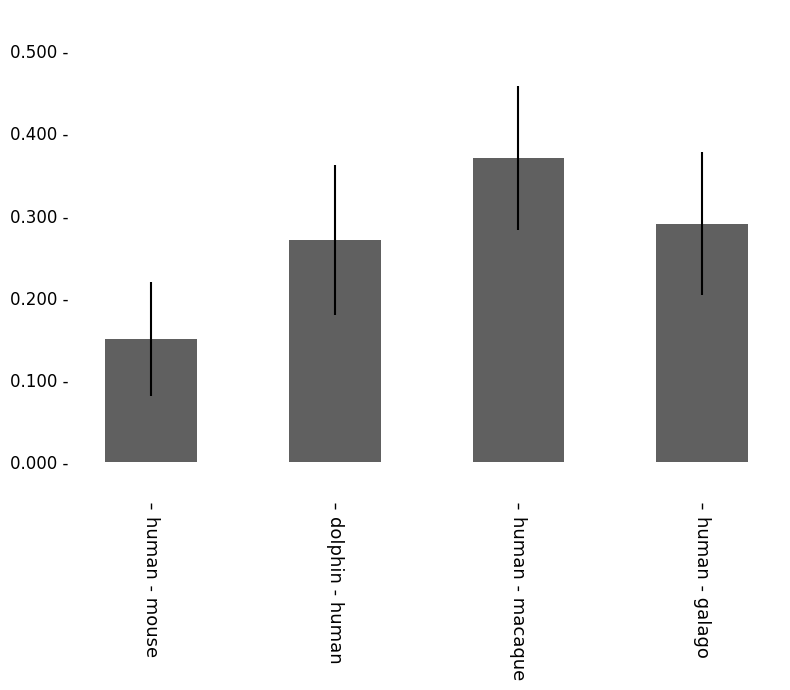

Which has a higher value, human - galago or human - mouse?

human - galago